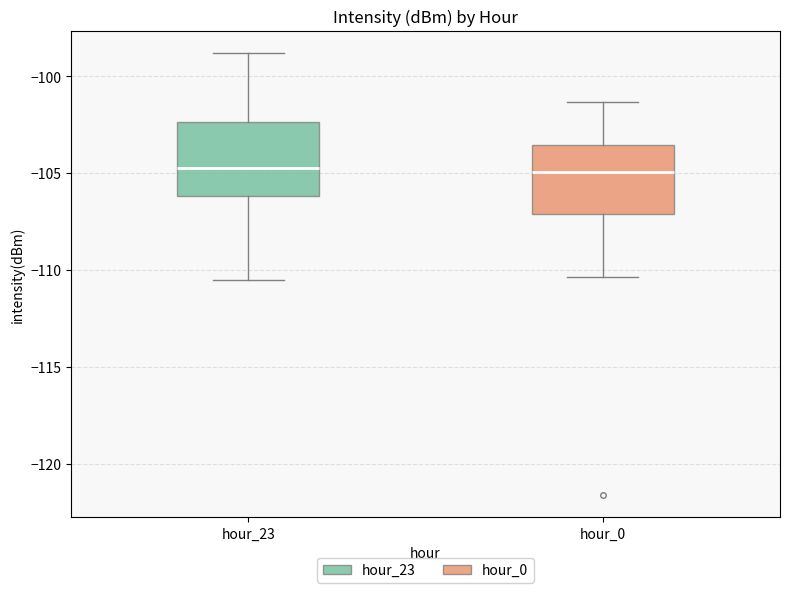

Where is the upper edge of the box for hour_0 on the y-axis? The values are not printed on the chart, so give them approximately, as read against the axis.

-103.5